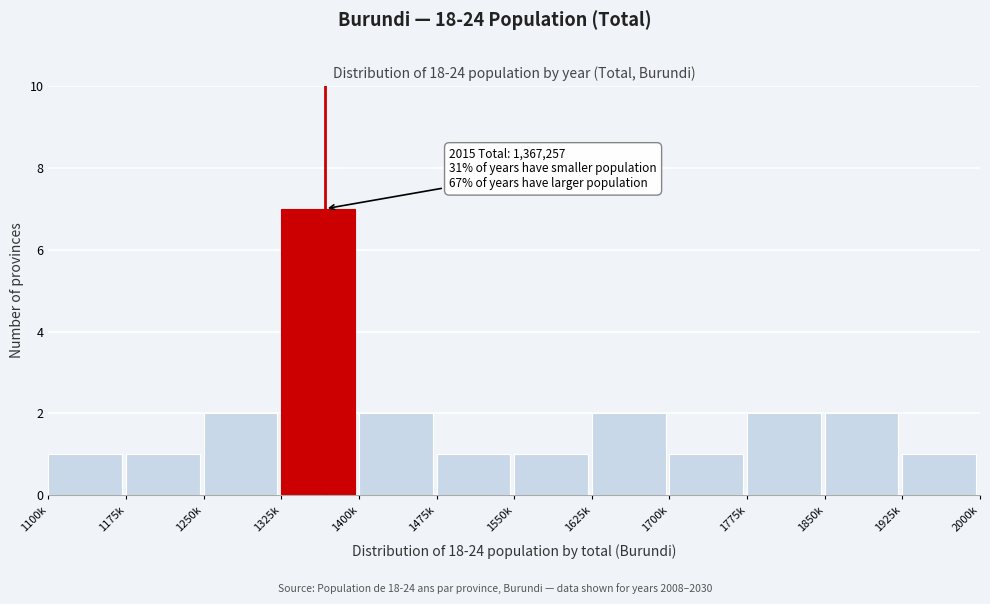

Reading left to right, transcribe all the data shown in this chart.

1	1	2	7	2	1	1	2	1	2	2	1